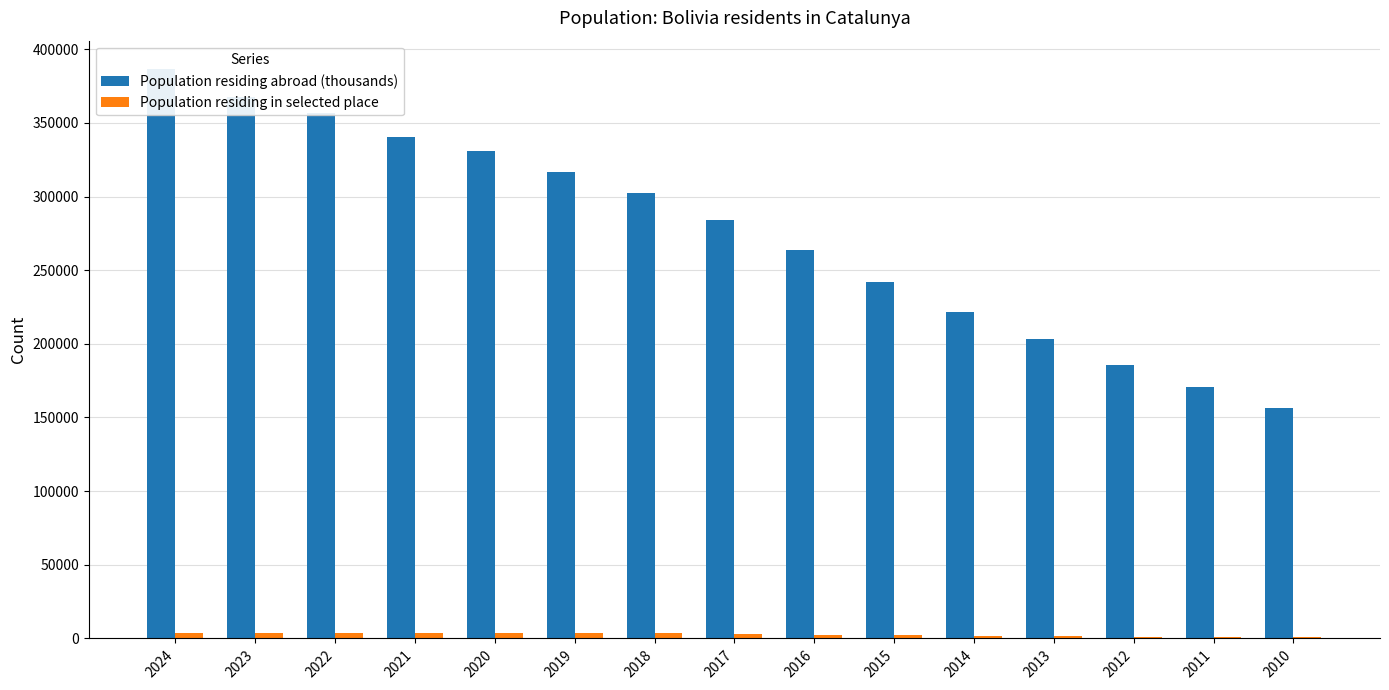

The Population residing in selected place series shows 3439 at 2019. True or false?

True